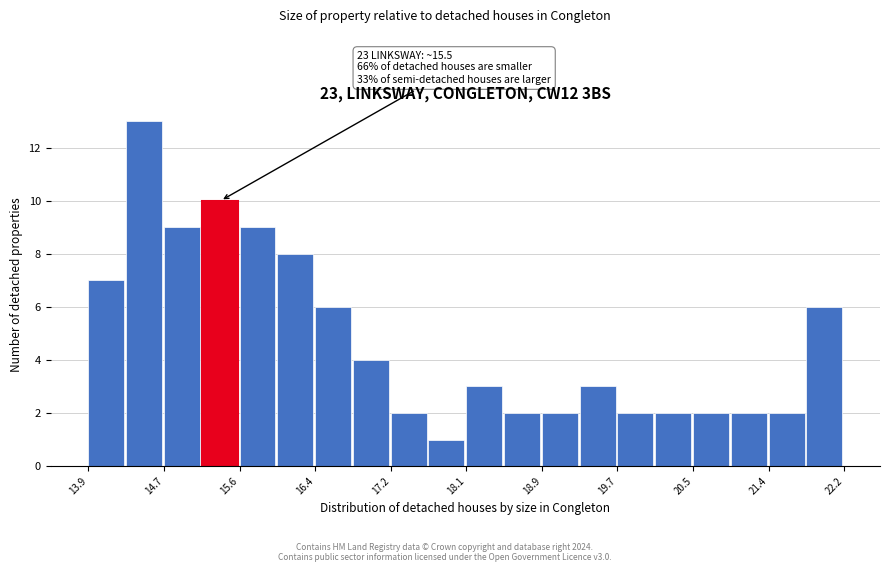

Over which range of the x-axis is the bar tallest?

14.3 to 14.7